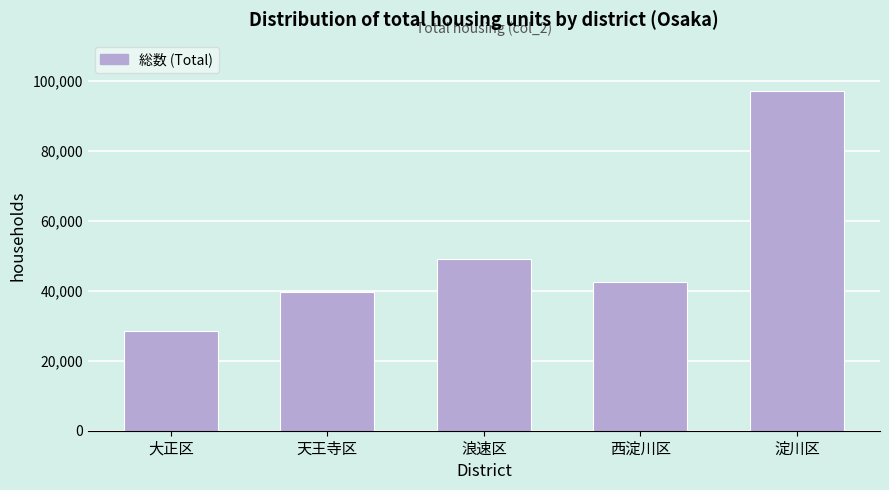

Reading left to right, transcribe all the data shown in this chart.

28650	39720	49060	42470	97260